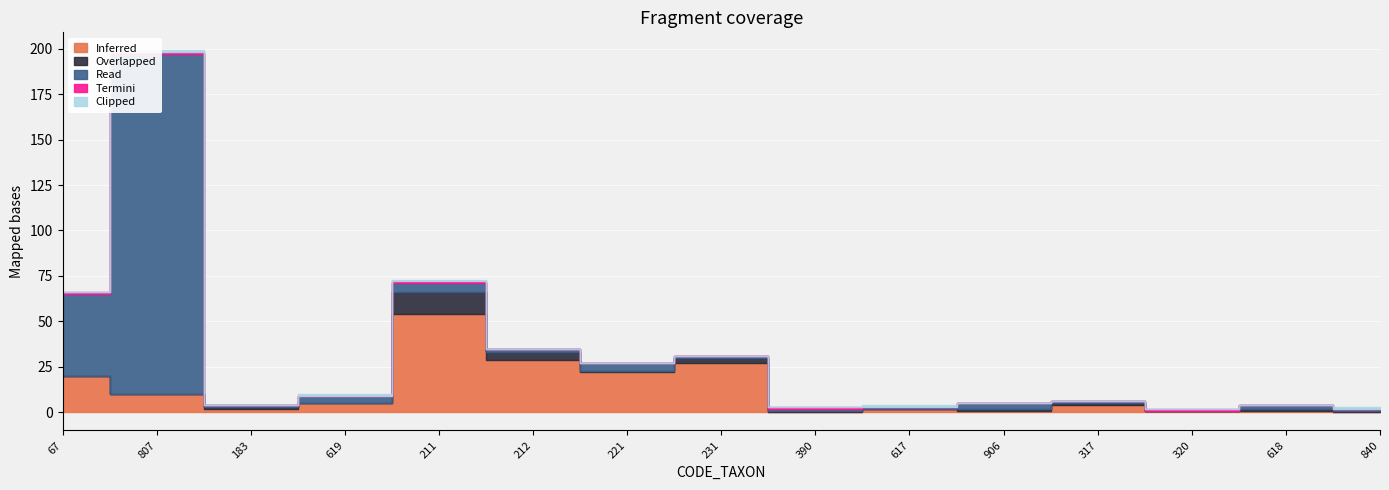

Which category has the highest value in the Clipped series?

807